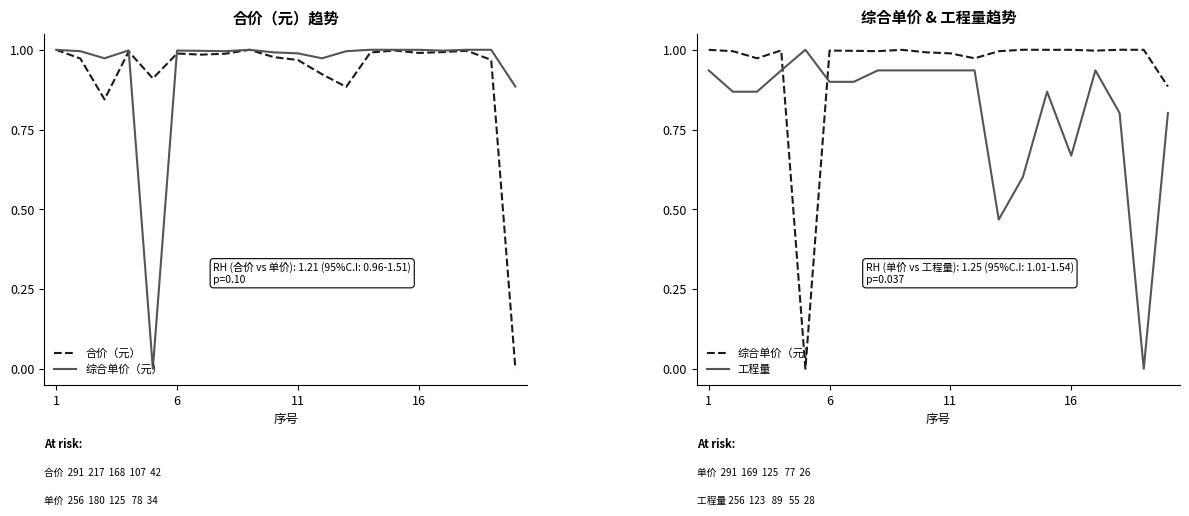

Is it true that 工程量 equals 0.7 at 16?

False